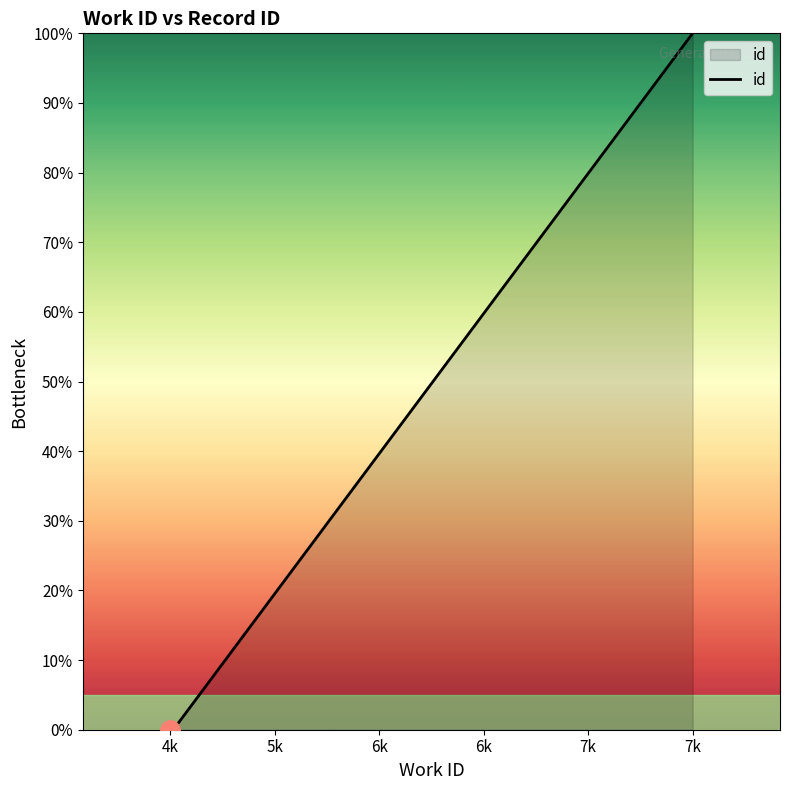

What is the greatest value displayed?

100.0